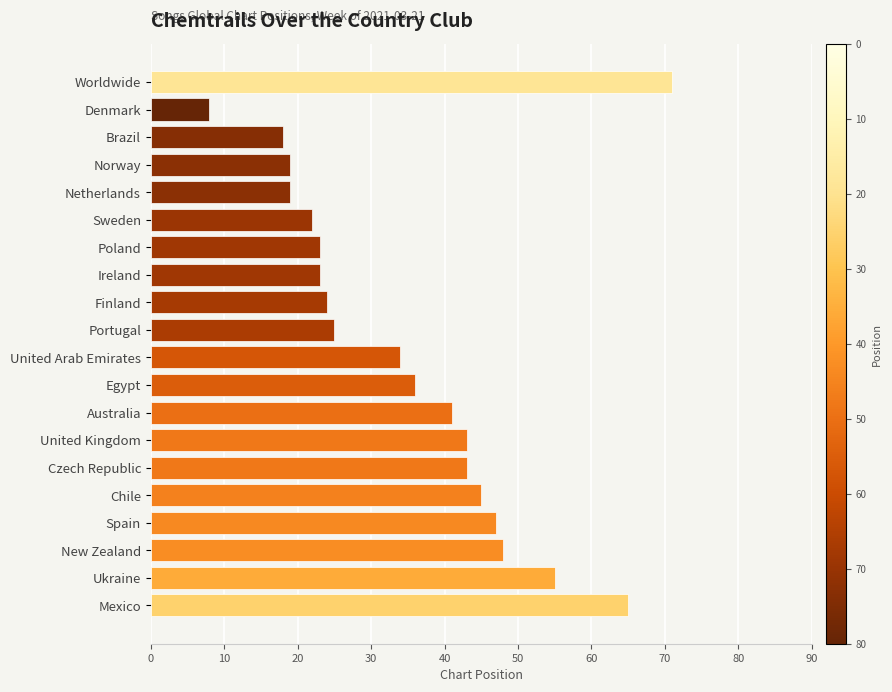

How many distinct data groups are displayed?

1